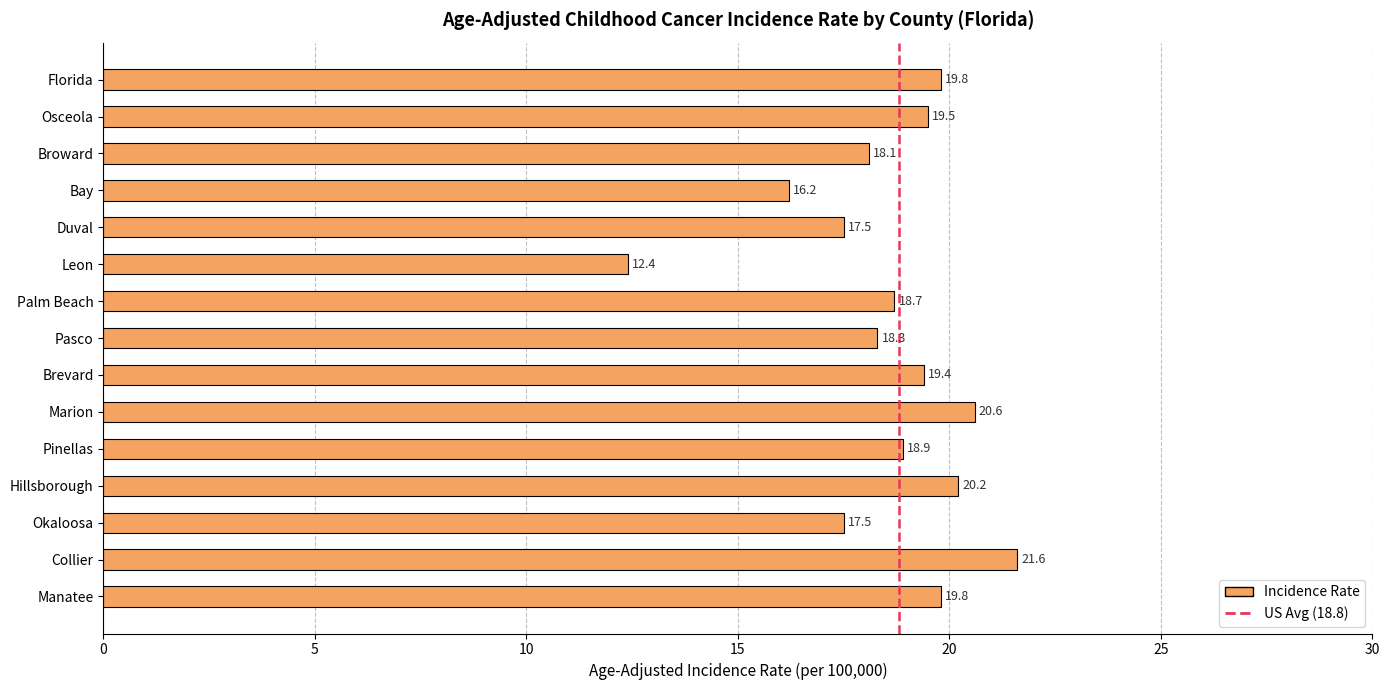

What is the label of the 10th bar from the top?

Marion